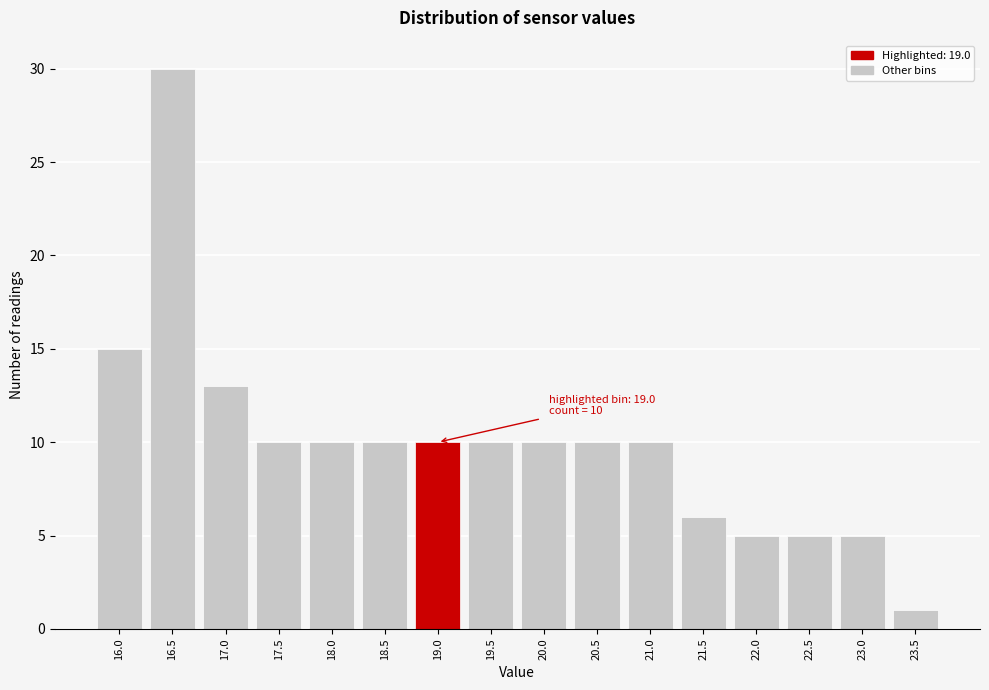

Reading right to left, extract all data points from this chart.

23.5=1	23.0=5	22.5=5	22.0=5	21.5=6	21.0=10	20.5=10	20.0=10	19.5=10	19.0=10	18.5=10	18.0=10	17.5=10	17.0=13	16.5=30	16.0=15